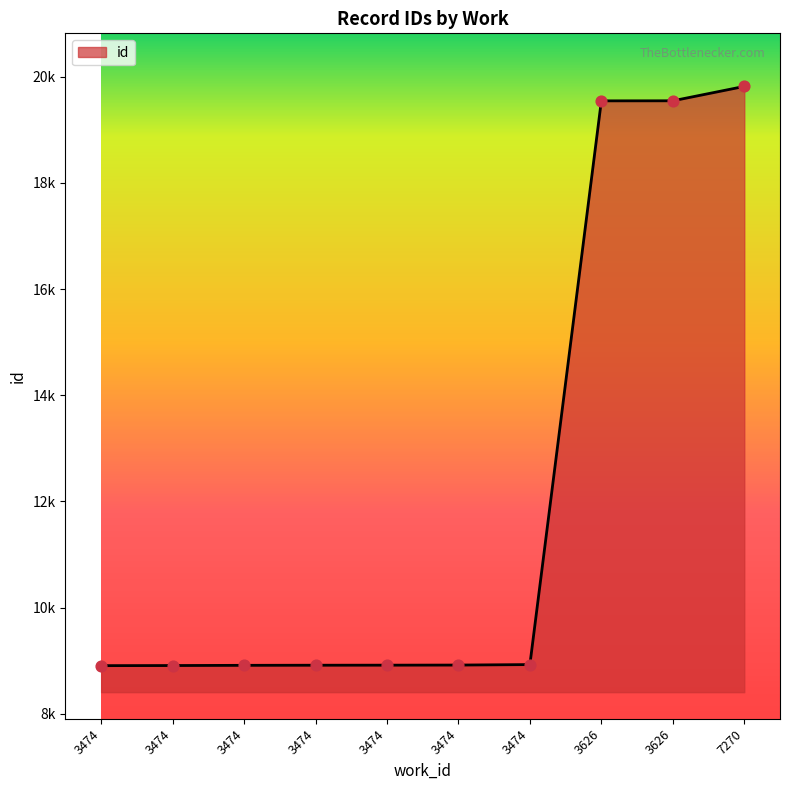

What is the change in value from 3474 to 3474?

+14